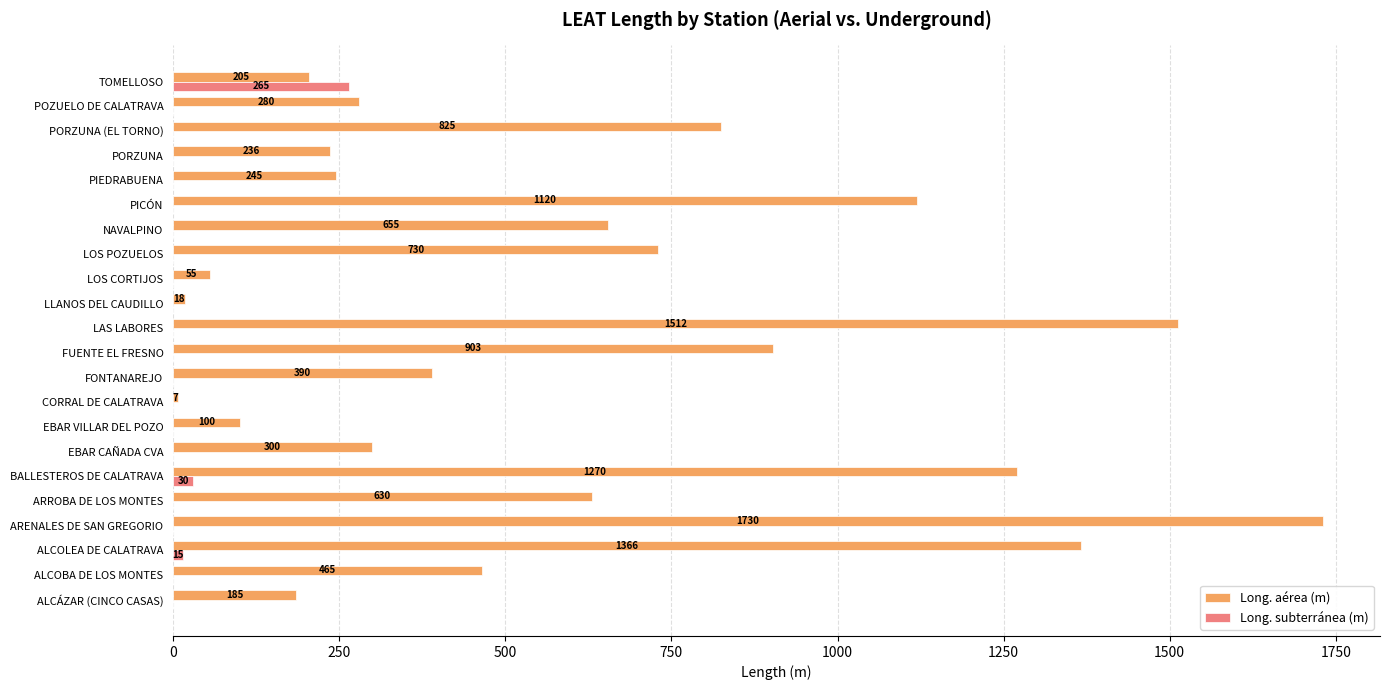

Which series has the largest total across all categories?

Long. aérea (m)